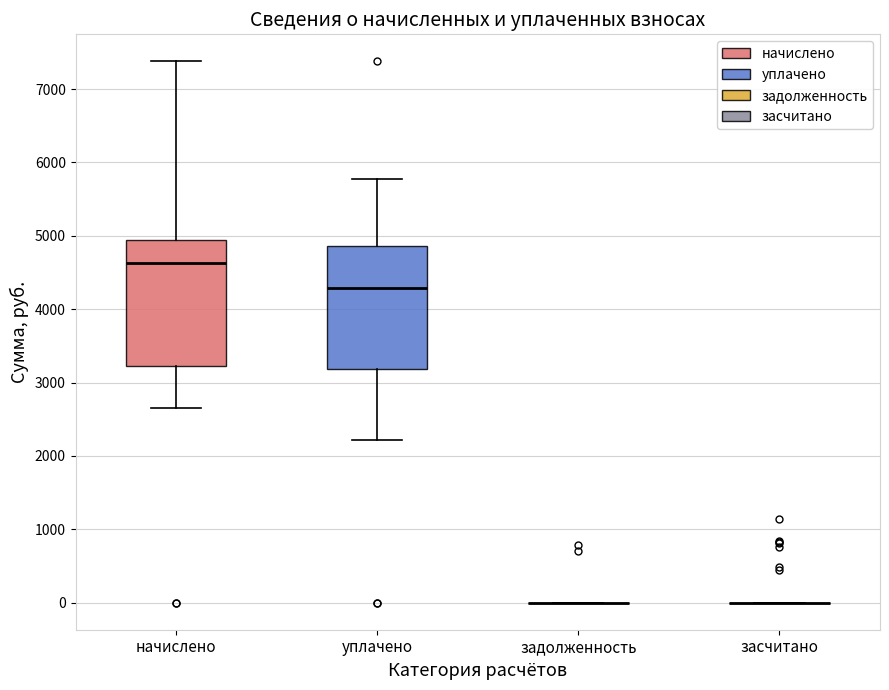

Where does the lower whisker of the box for уплачено end on the y-axis? The values are not printed on the chart, so give them approximately, as read against the axis.

2200